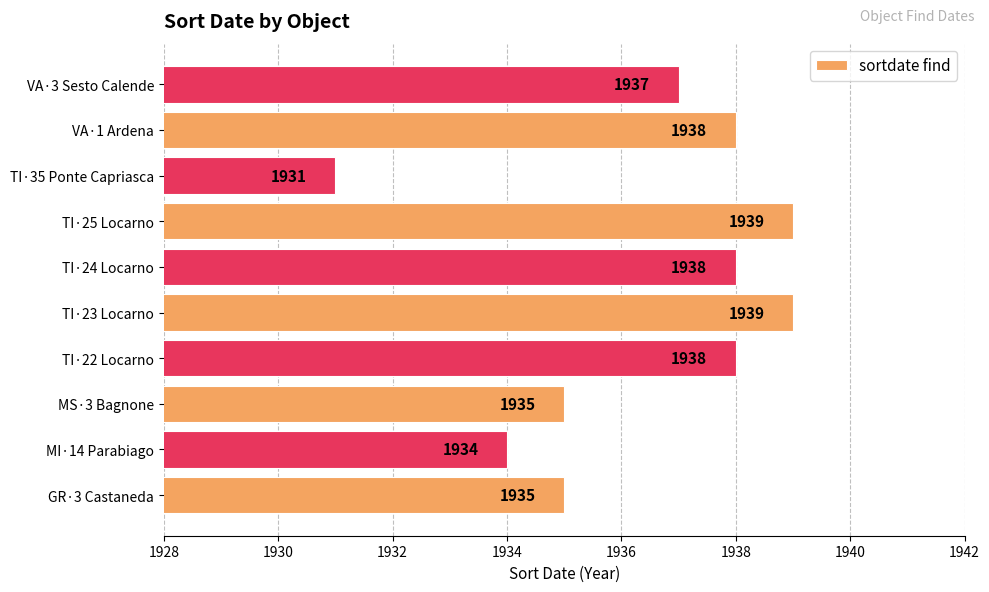

Which has a higher value, MI·14 Parabiago or TI·22 Locarno?

TI·22 Locarno